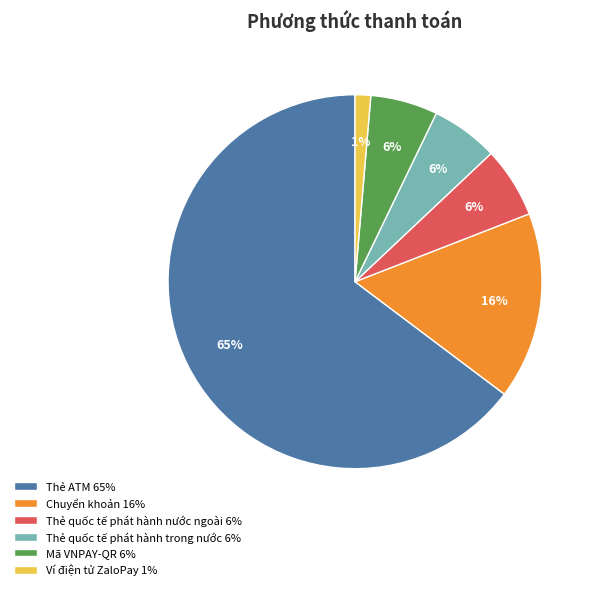

How many segments does this pie chart have?

6